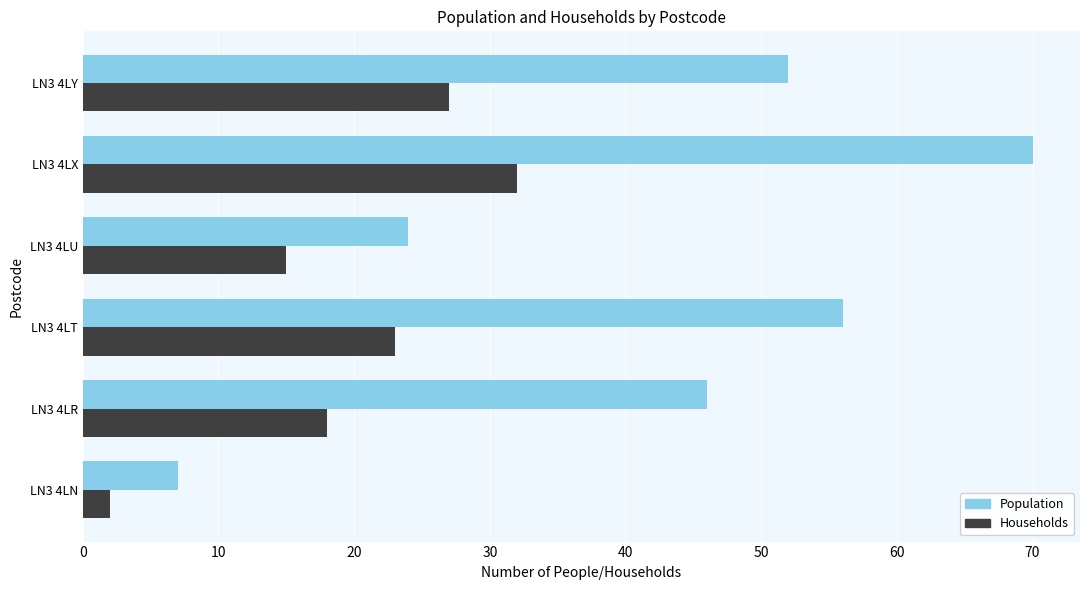

What value does the Households series have at LN3 4LU, to the nearest 10?

20